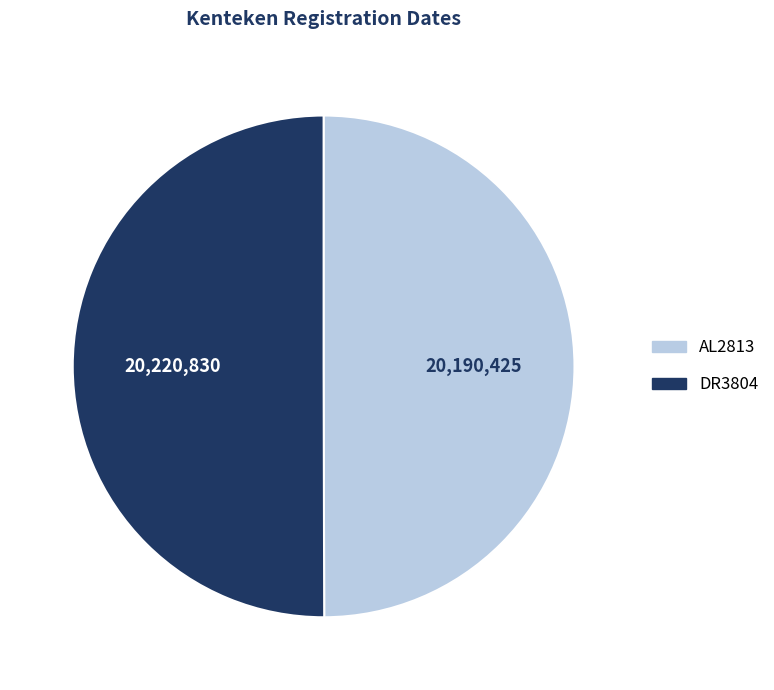

What is the ratio of the value at AL2813 to the value at DR3804?

1.0